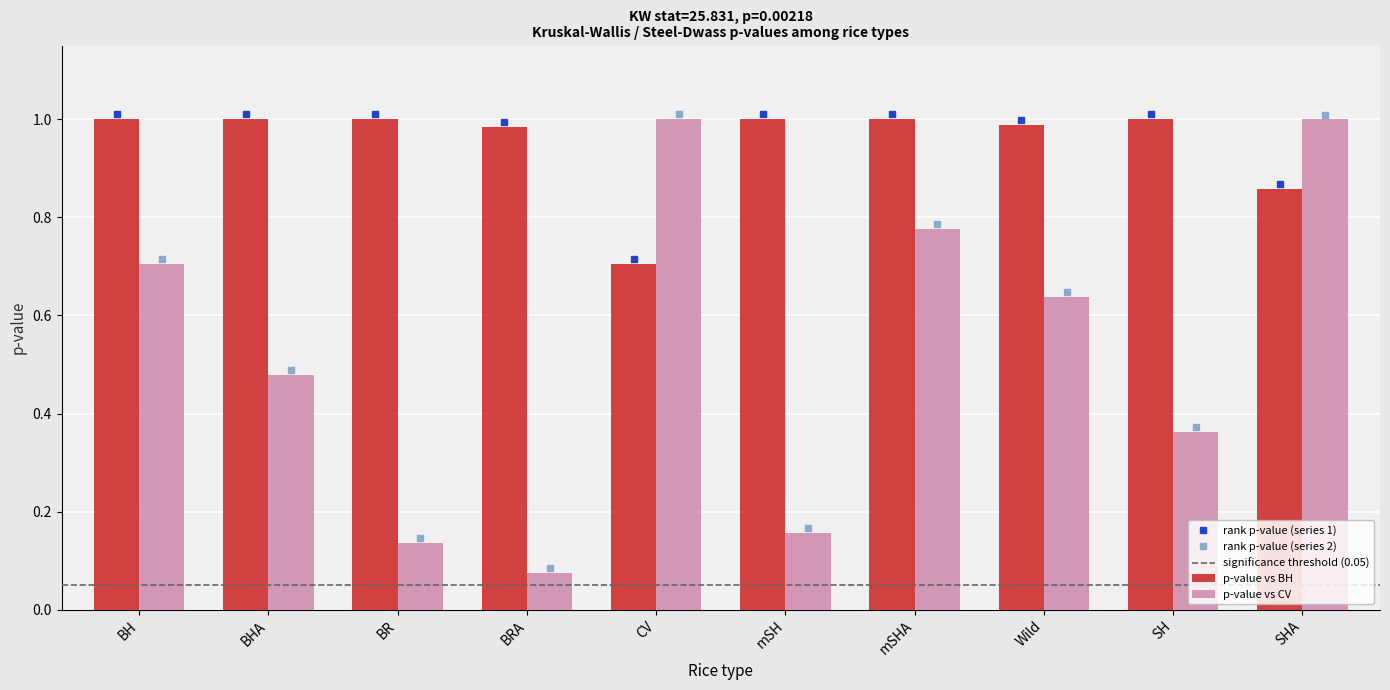

What is the total value across all series at Wild?

1.6